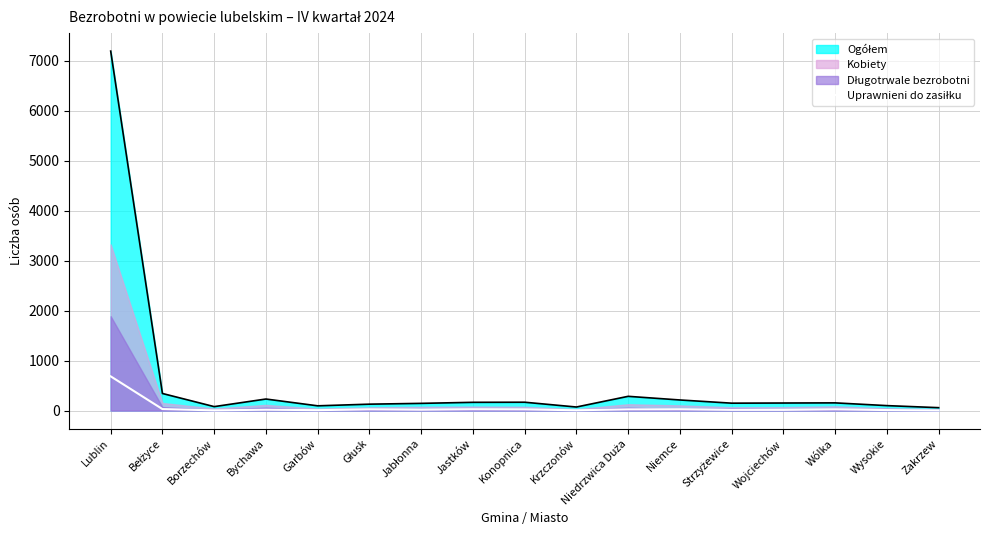

How many data points are above 17?

8